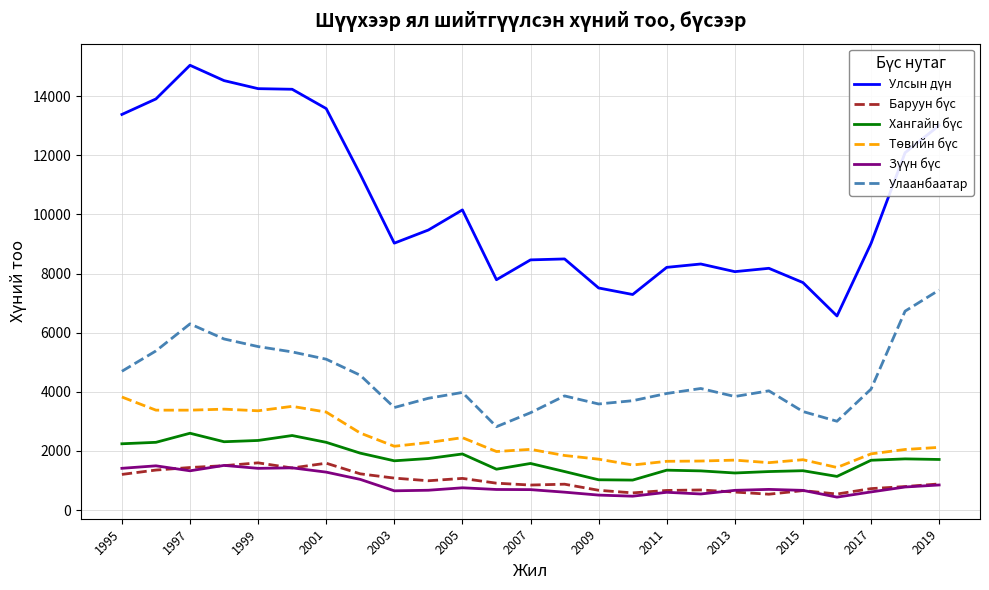

What is the minimum value shown in the chart?

438